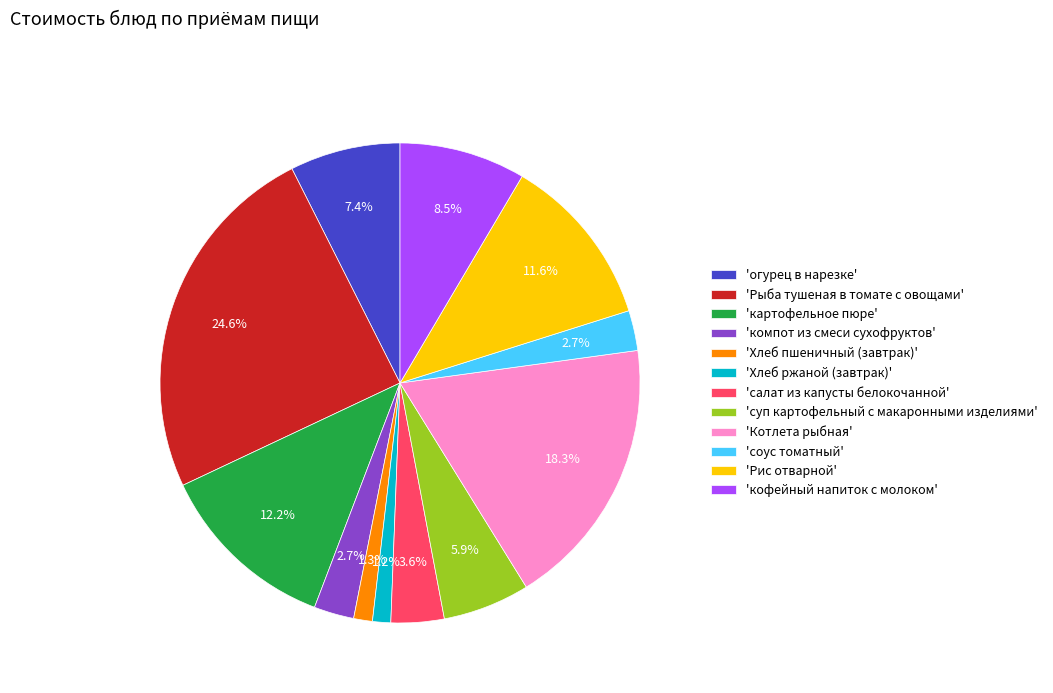

Which slice is the largest?

'Рыба тушеная в томате с овощами'